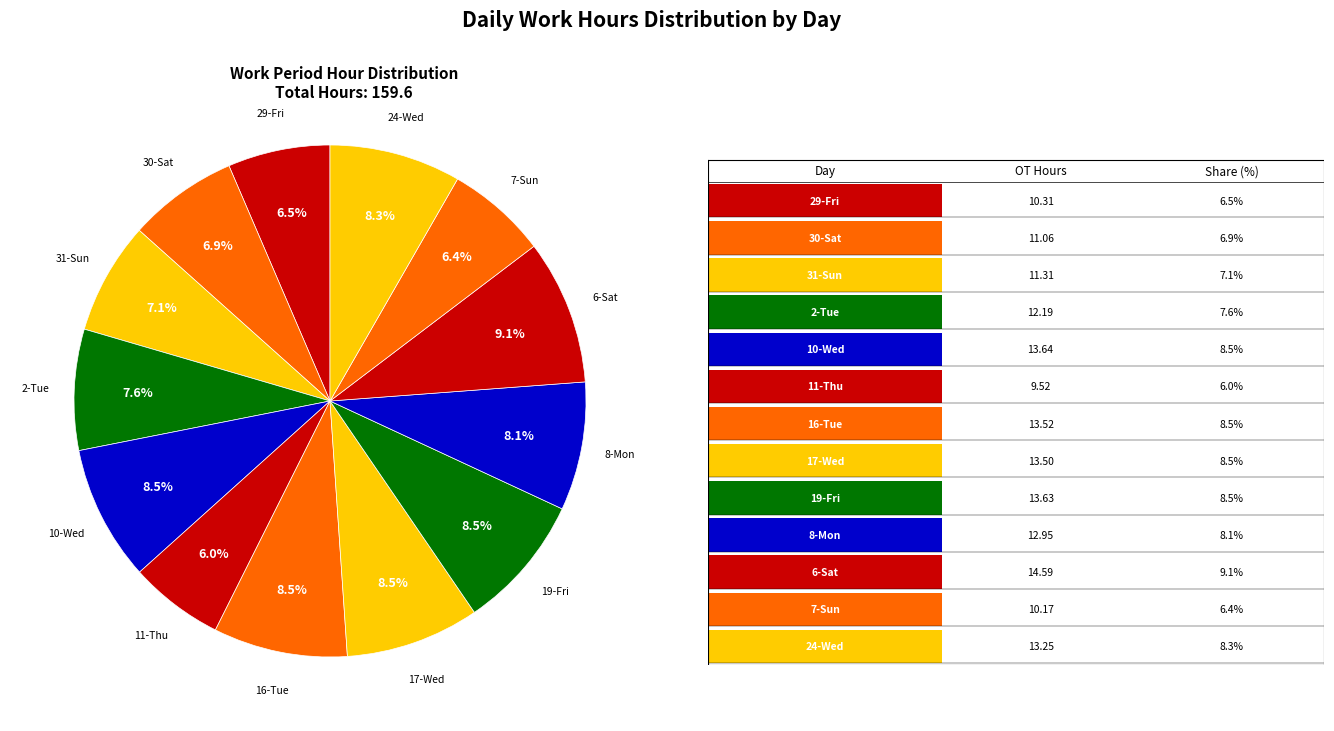

To the nearest percent, what is the difference between the largest and smallest slice percentages?

3%